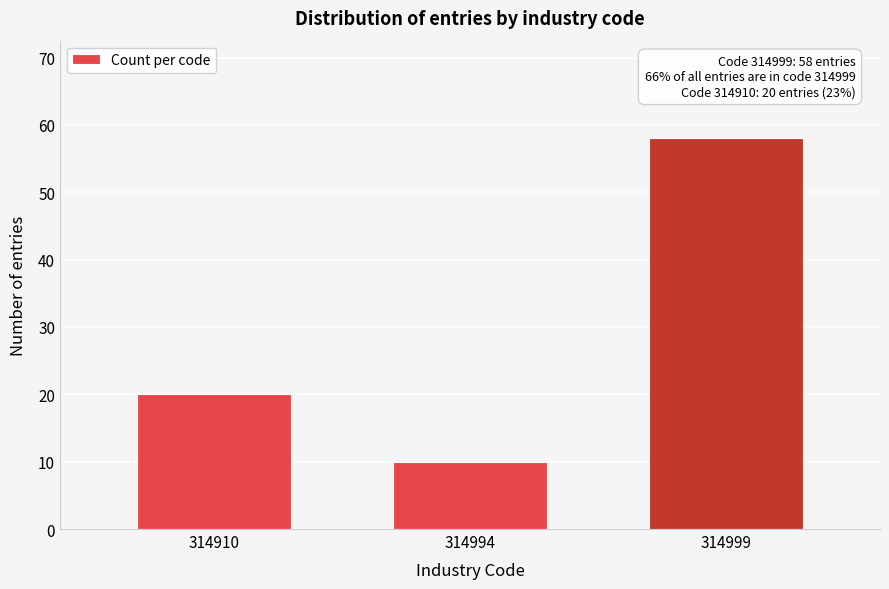

Reading left to right, list all the values displayed in this chart.

314910=20	314994=10	314999=58